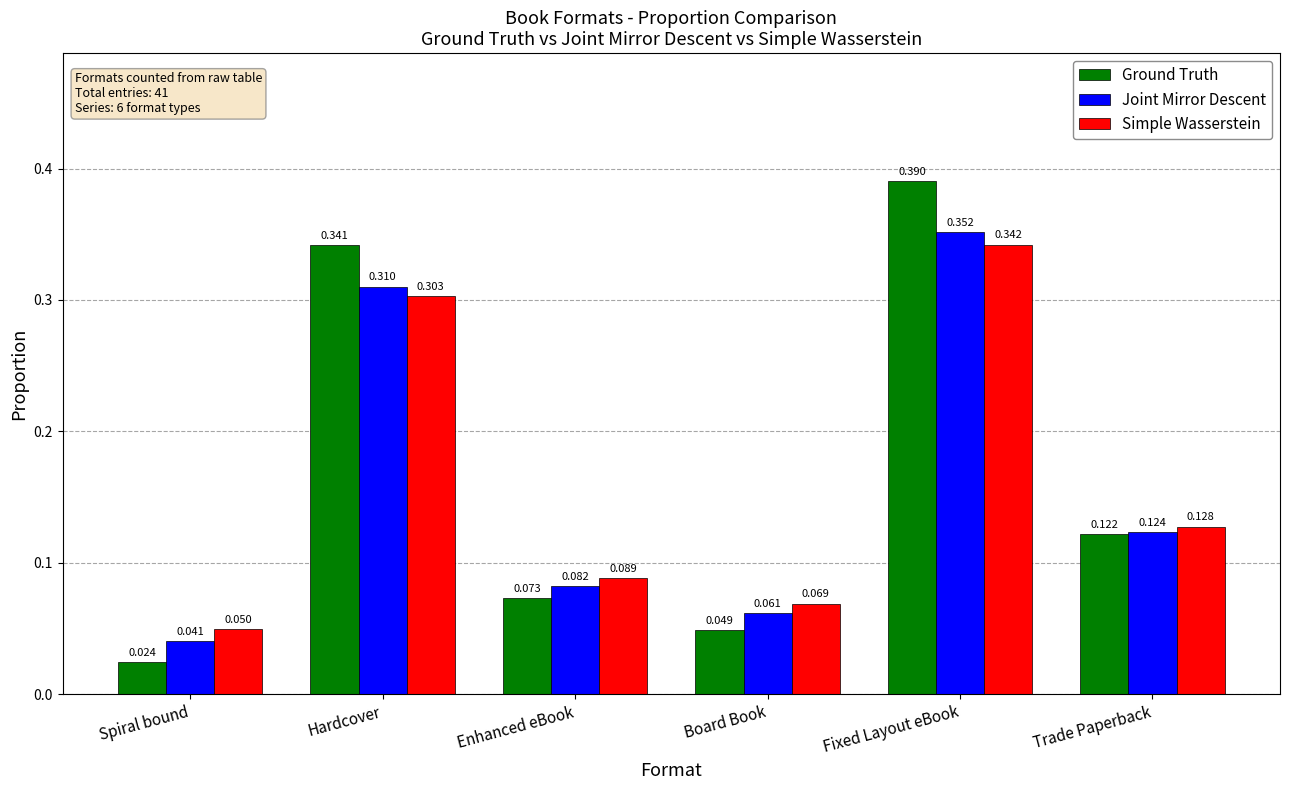

Is the value of Joint Mirror Descent at Hardcover greater than the value of Ground Truth at Enhanced eBook?

Yes